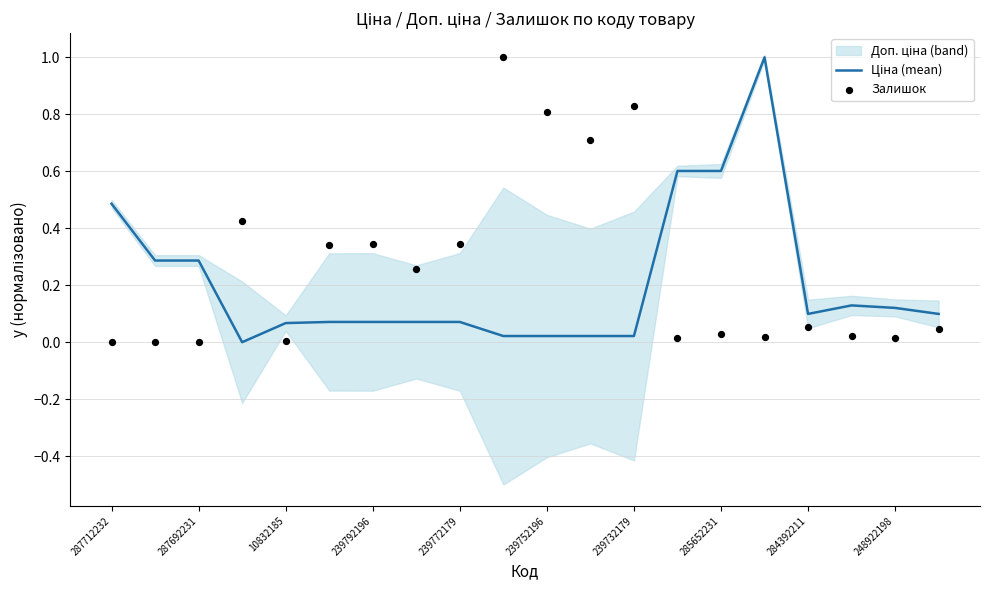

At how many categories does at least one series exceed 0?

20